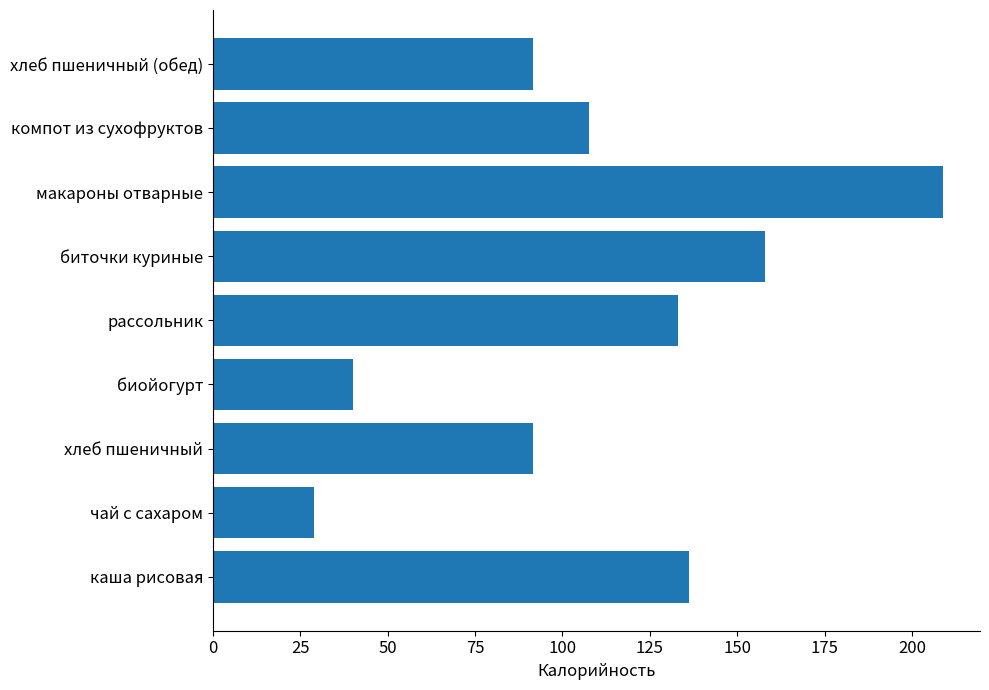

What value does the data have at биточки куриные?

158.0